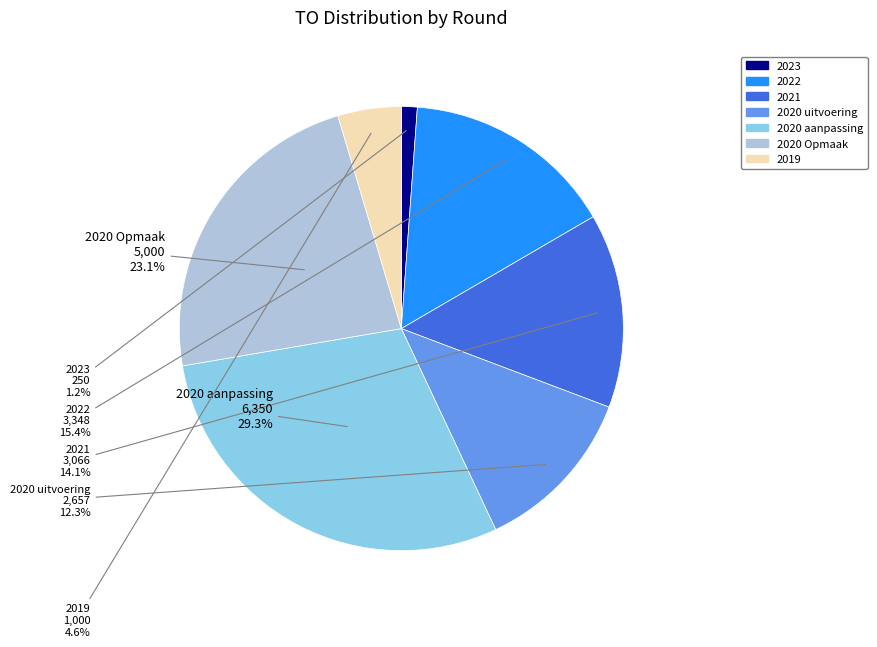

Does any single category account for the majority?

No